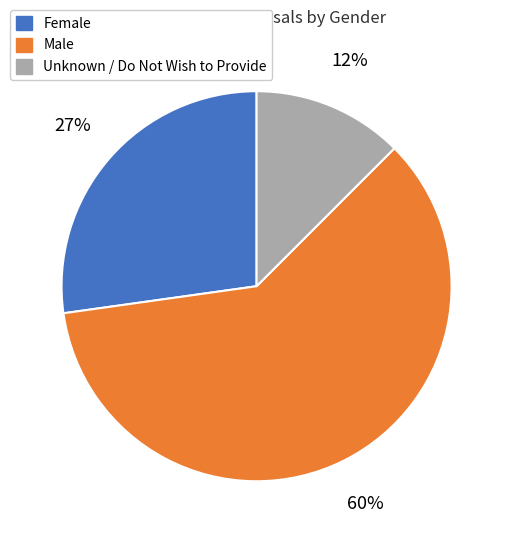

How many segments does this pie chart have?

3